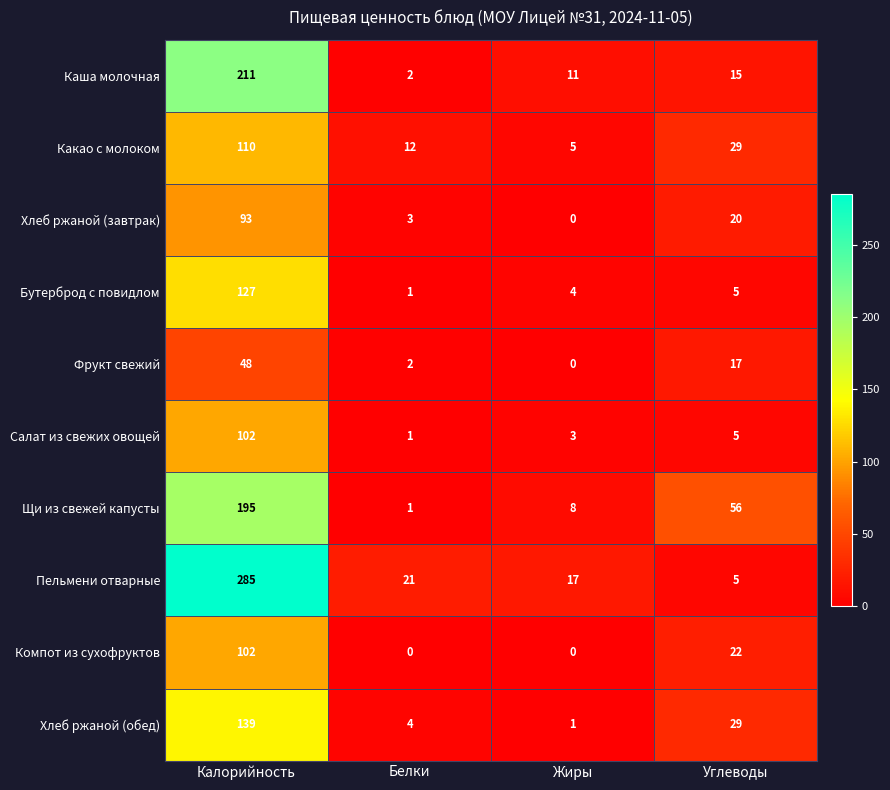

Rank the categories by Салат из свежих овощей value from lowest to highest.

Белки, Жиры, Углеводы, Калорийность